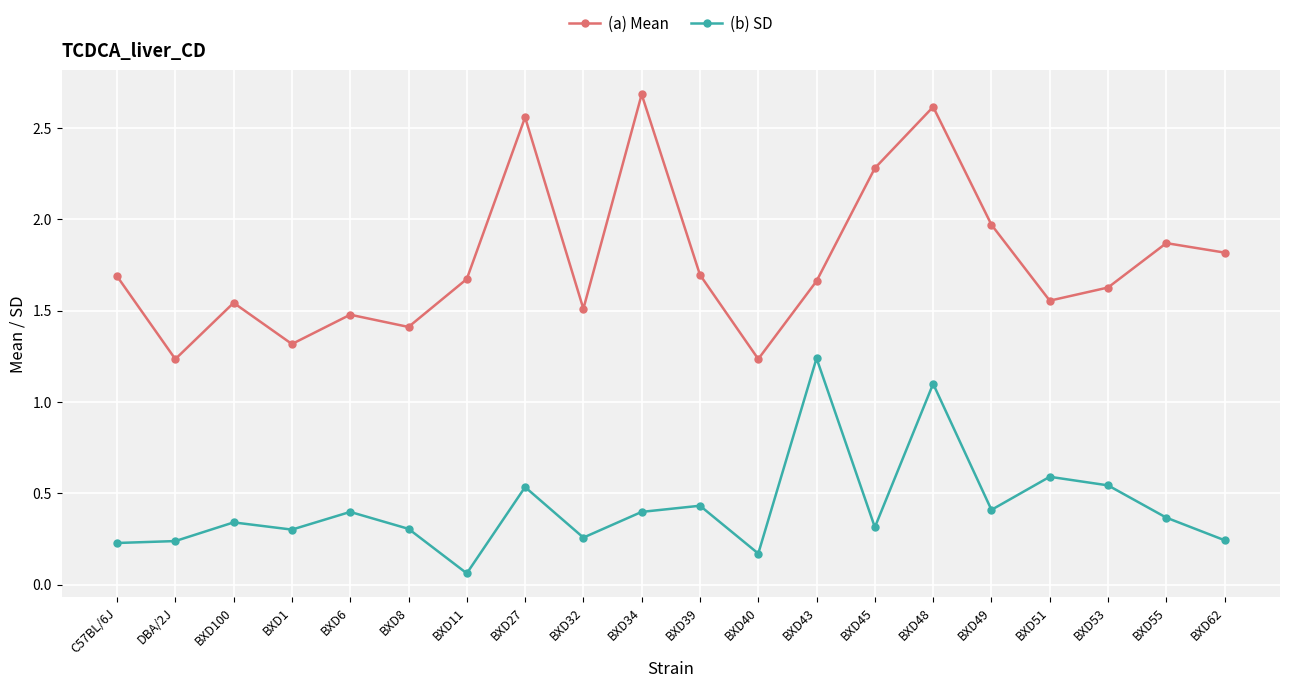

True or false: (b) SD has more than 0 interior local peaks.

True